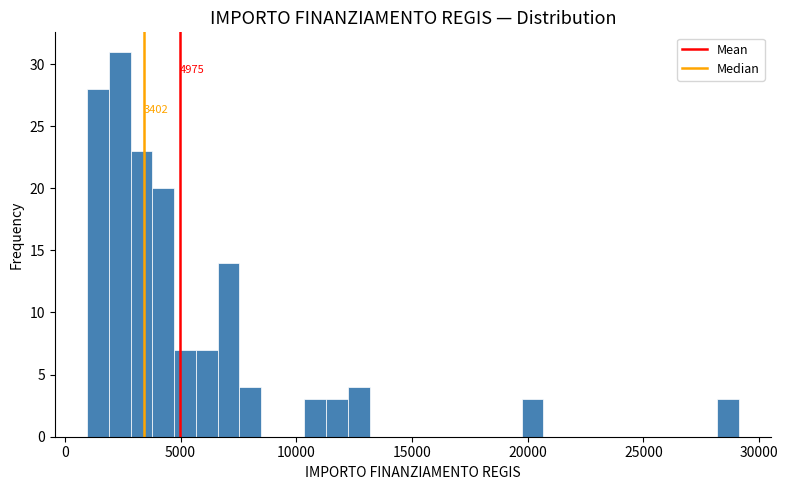

Read against the x-axis, roughly where is the centre of the tallest bar?

2500